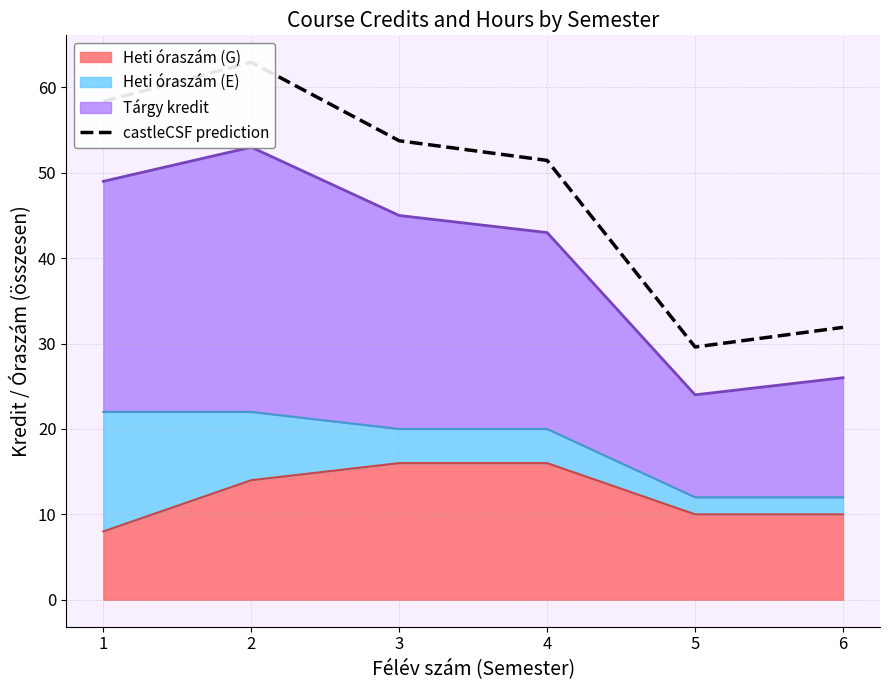

True or false: there are more than 0 points higher than both neighbors.

True